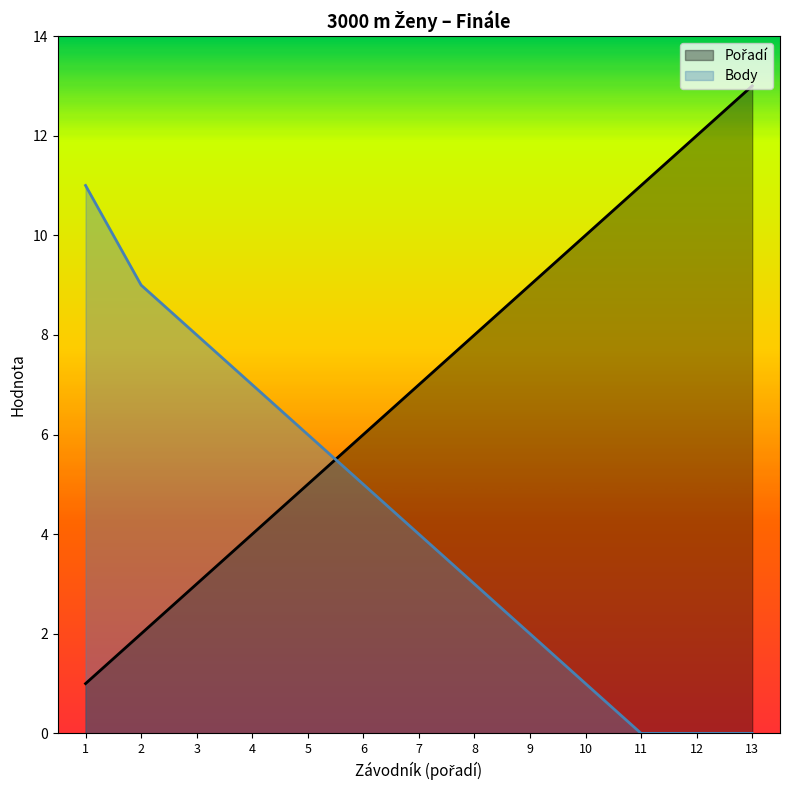

Reading left to right, extract all data points from this chart.

Pořadí: 1=1	2=2	3=3	4=4	5=5	6=6	7=7	8=8	9=9	10=10	11=11	12=12	13=13
Body: 1=11	2=9	3=8	4=7	5=6	6=5	7=4	8=3	9=2	10=1	11=0	12=0	13=0